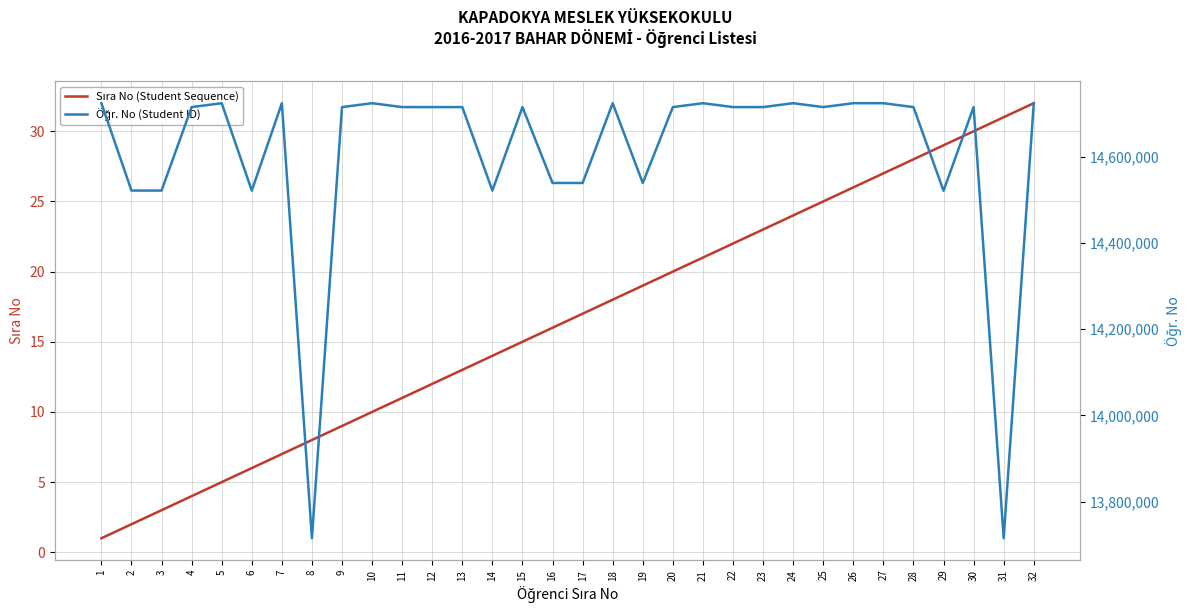

How many interior local valleys does the Öğr. No (Student ID) series have?

11